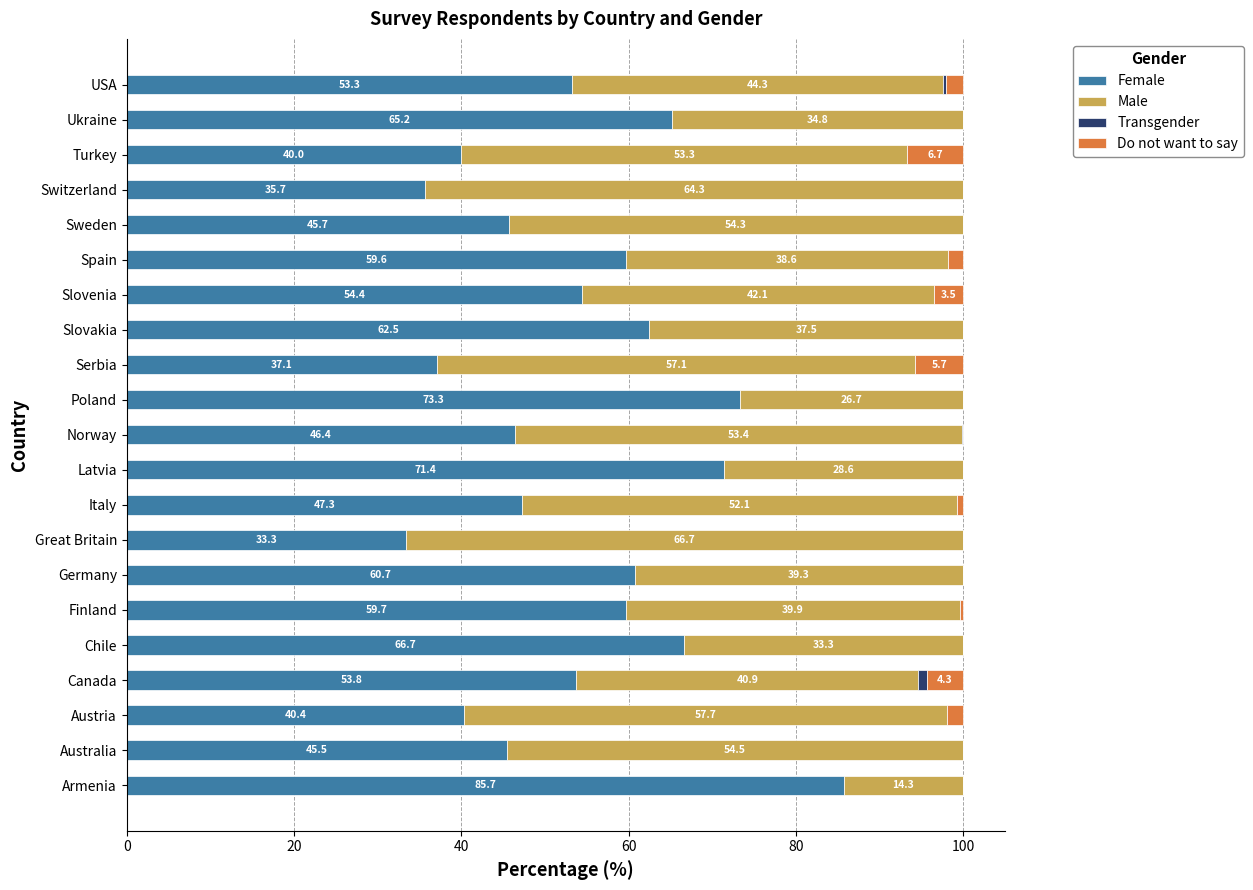

At which label does Female reach its peak?

Armenia